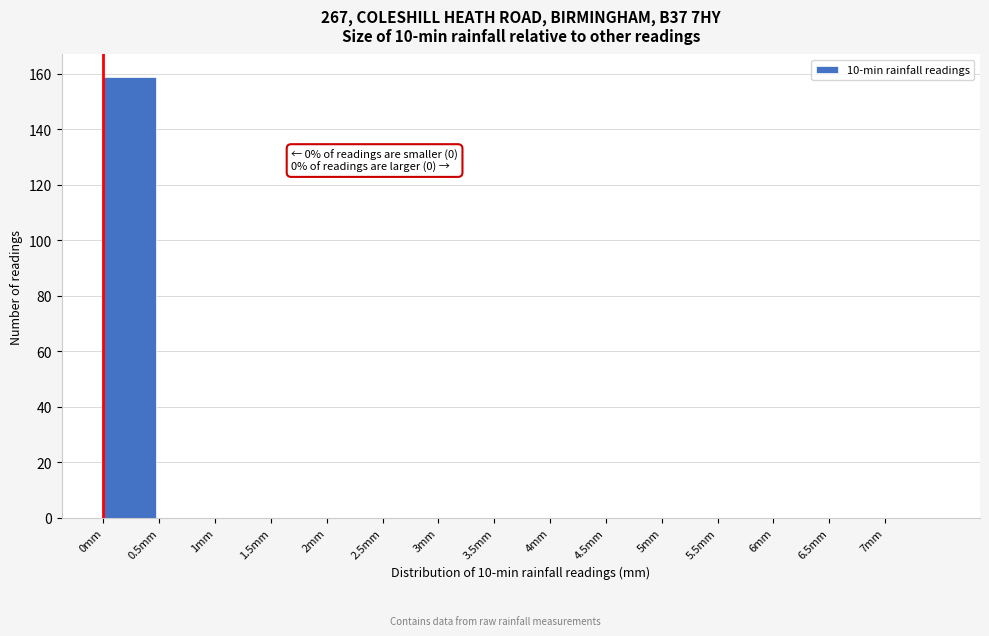

Which range on the x-axis has the tallest bar?

0.0 to 0.5